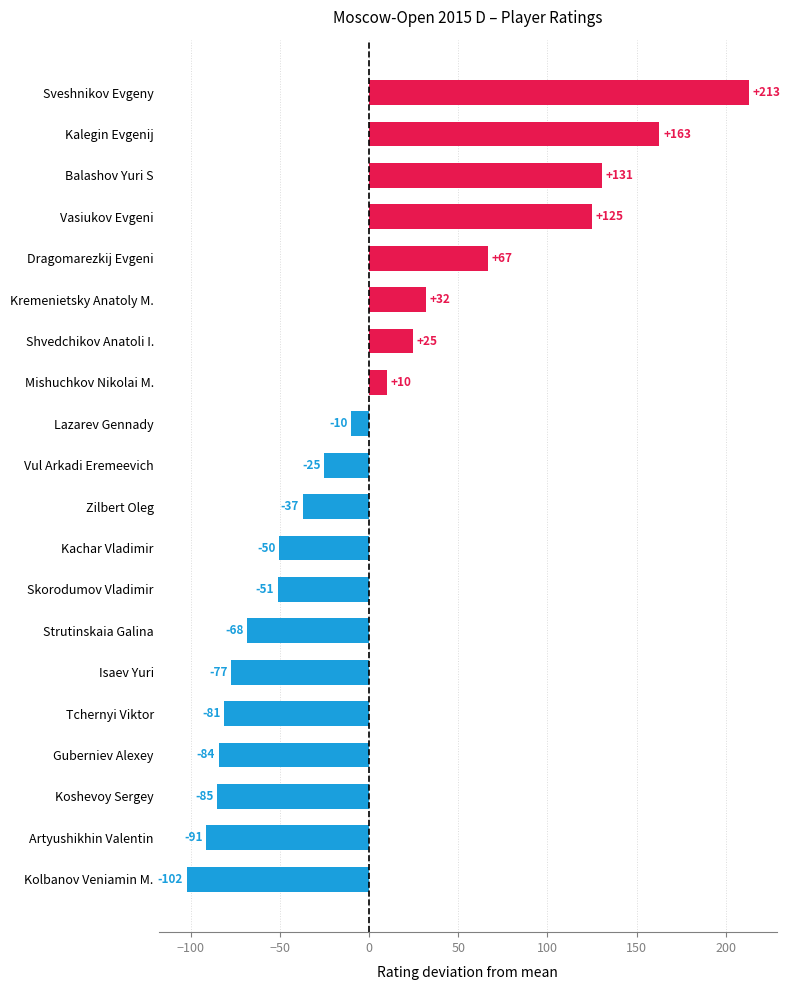

Rank the categories by value from highest to lowest.

Sveshnikov Evgeny, Kalegin Evgenij, Balashov Yuri S, Vasiukov Evgeni, Dragomarezkij Evgeni, Kremenietsky Anatoly M., Shvedchikov Anatoli I., Mishuchkov Nikolai M., Lazarev Gennady, Vul Arkadi Eremeevich, Zilbert Oleg, Kachar Vladimir, Skorodumov Vladimir, Strutinskaia Galina, Isaev Yuri, Tchernyi Viktor, Guberniev Alexey, Koshevoy Sergey, Artyushikhin Valentin, Kolbanov Veniamin M.